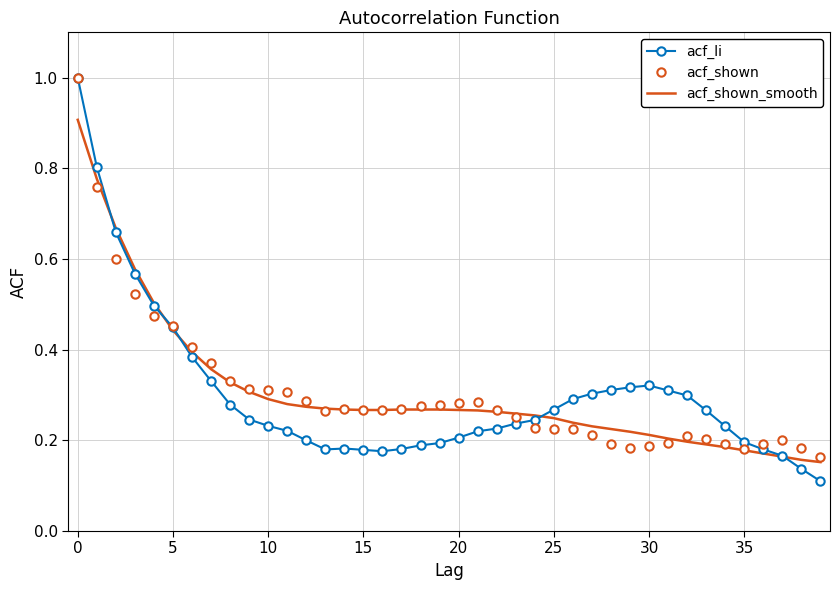

Which series has the widest spread of values?

acf_li